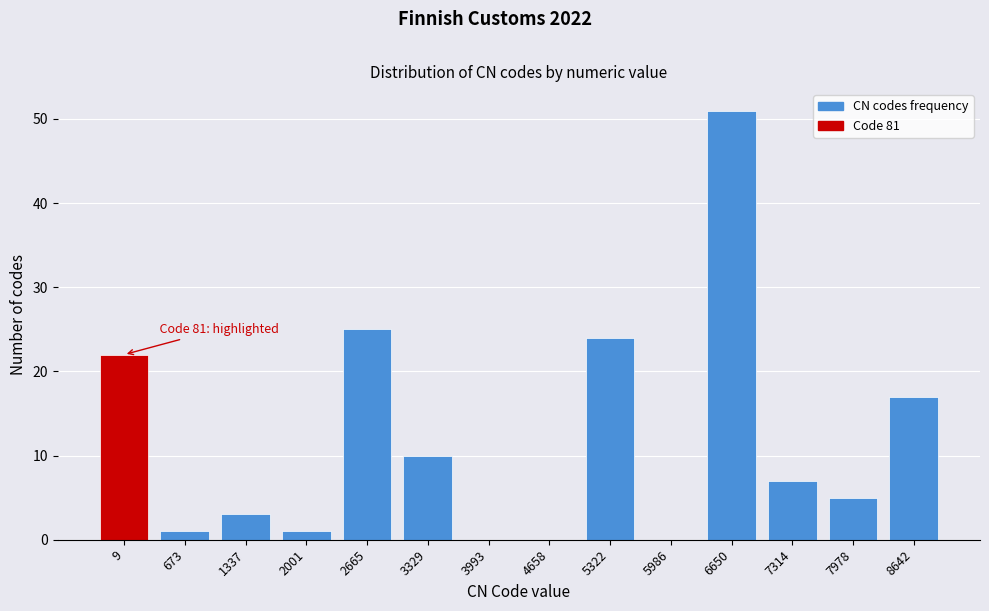

Reading left to right, what are all the values shown in this chart?

9=22	673=1	1337=3	2001=1	2665=25	3329=10	3993=0	4658=0	5322=24	5986=0	6650=51	7314=7	7978=5	8642=17